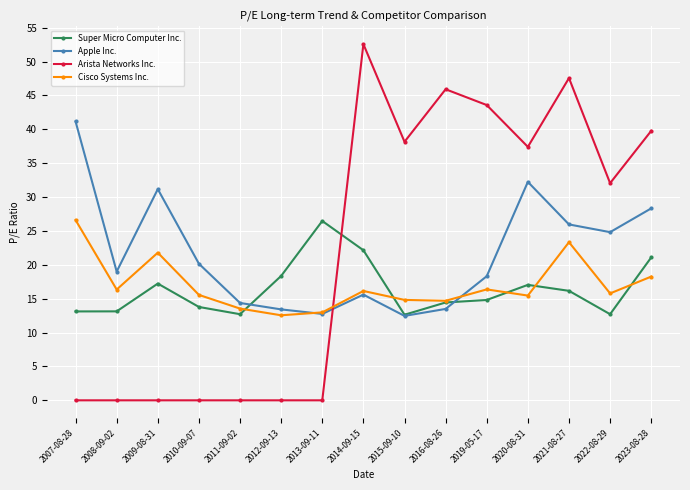

What is the label of the 6th point from the right?

2016-08-26